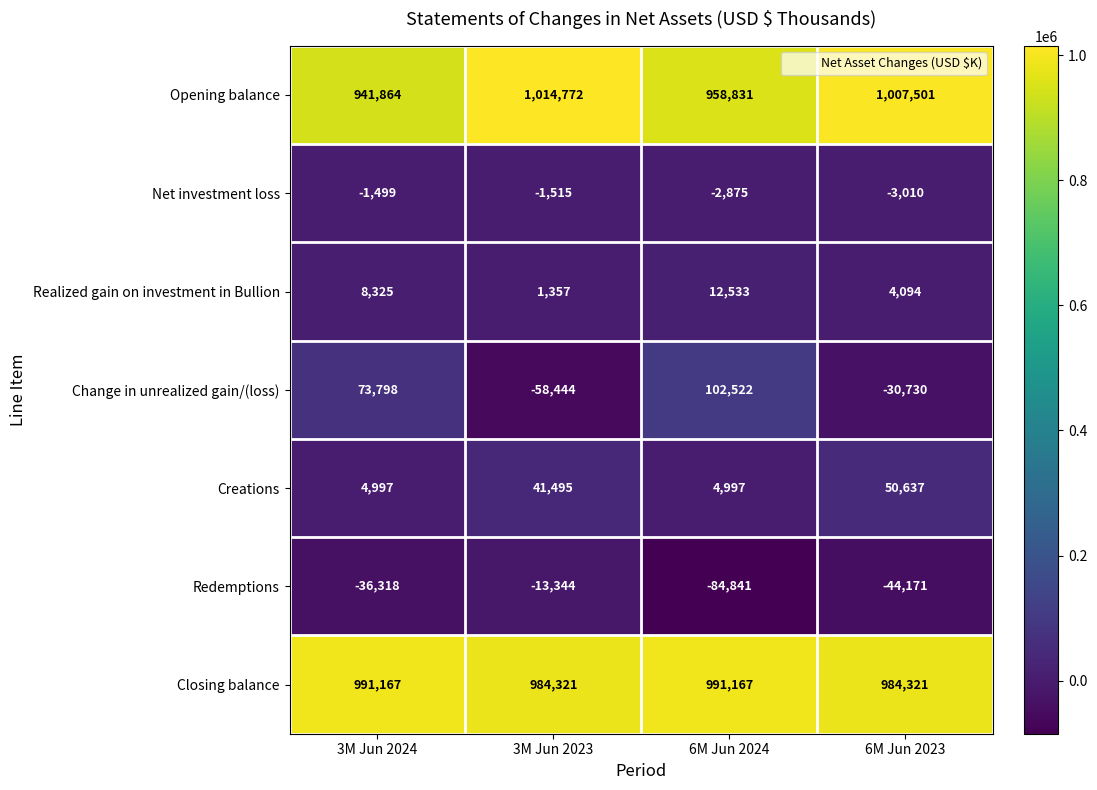

Which series changed the most between 3M Jun 2023 and 6M Jun 2024?

Change in unrealized gain/(loss)